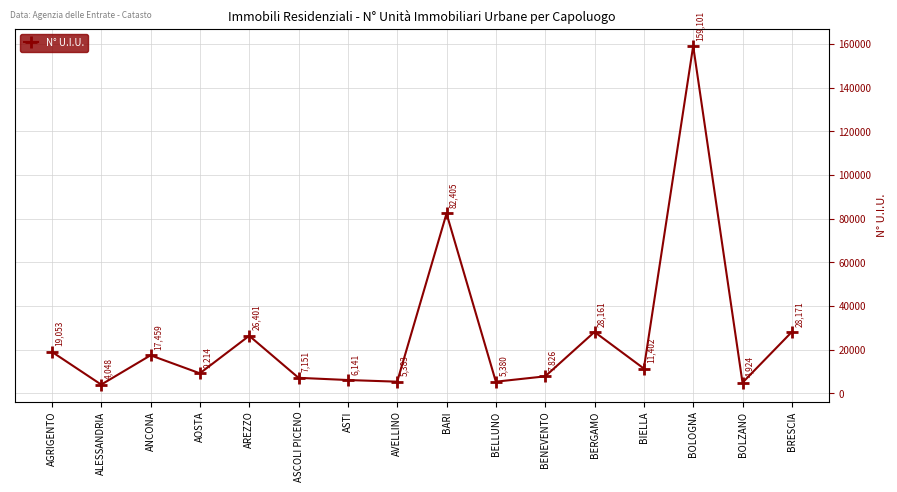

What is the average value?

26389